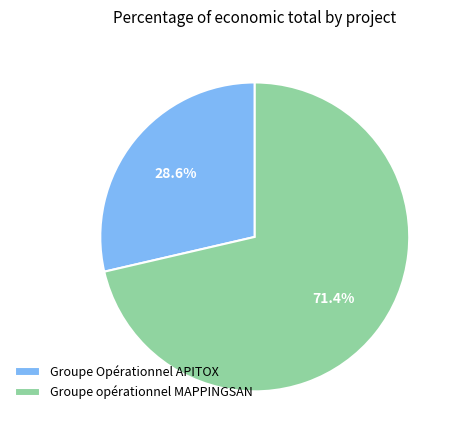

Does any single category account for the majority?

Yes